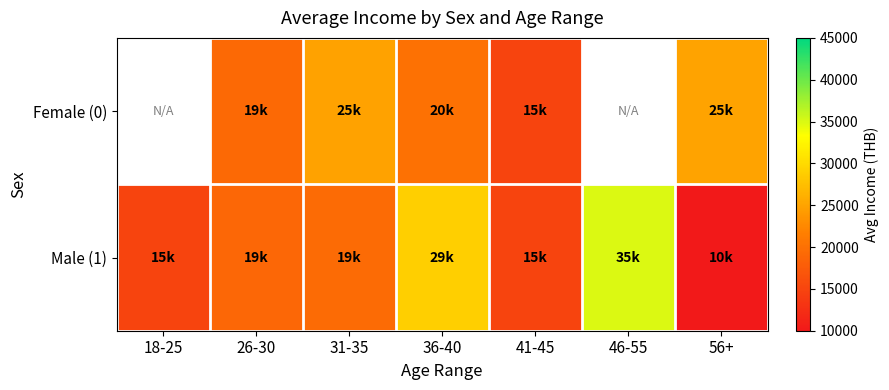

How many Male (1) values are between 15000 and 28900?

5